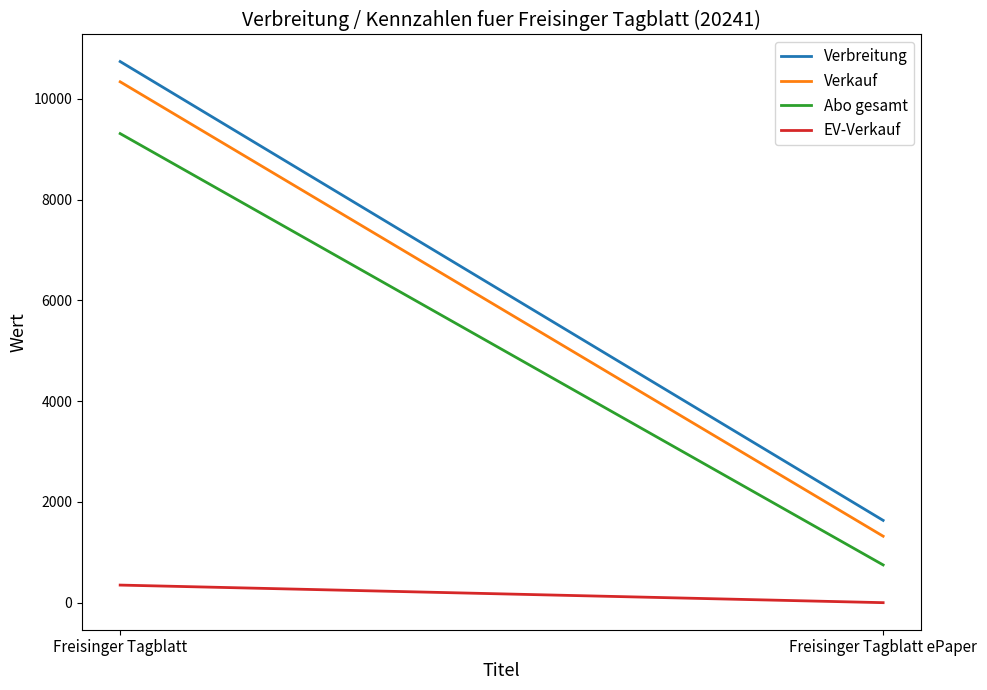

Is it true that EV-Verkauf equals 2 at Freisinger Tagblatt ePaper?

True